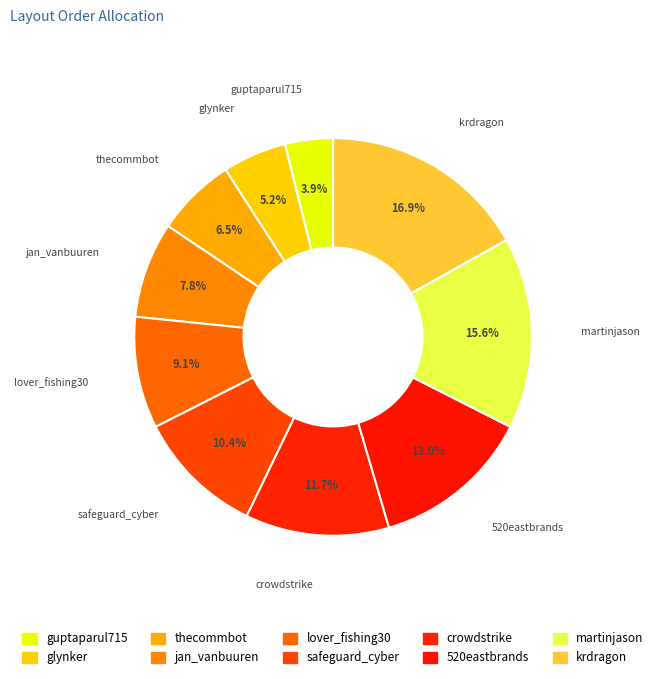

To the nearest percent, what is the difference between the martinjason and guptaparul715 slice percentages?

12%